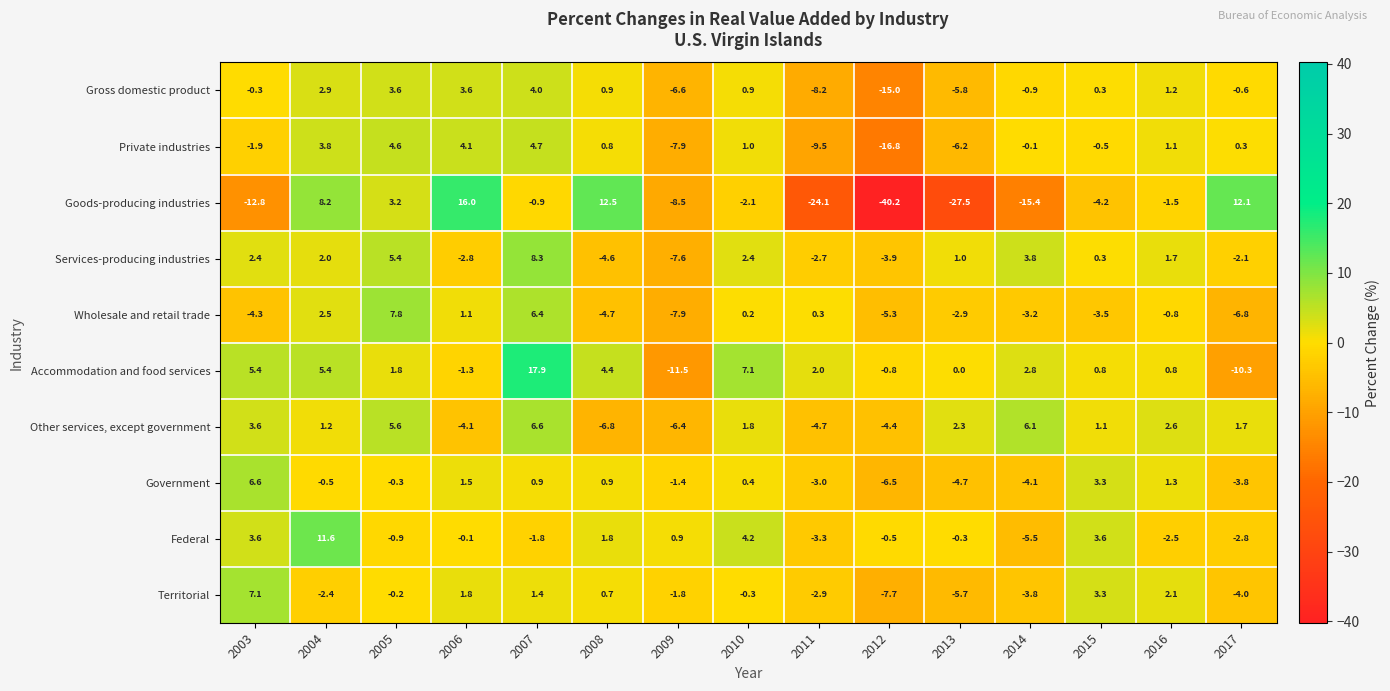

What is the difference between the maximum and second lowest values in the Government series?

11.3